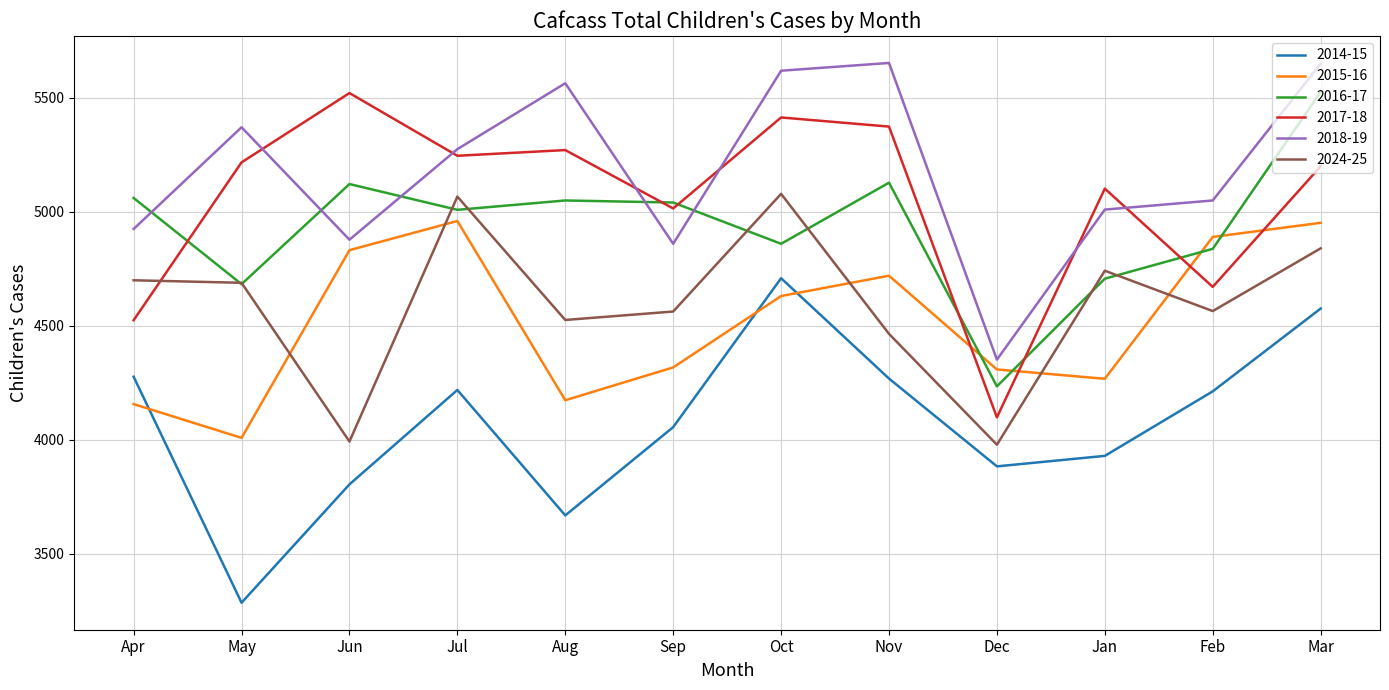

What is the approximate value of 2014-15 at Jan?

3930